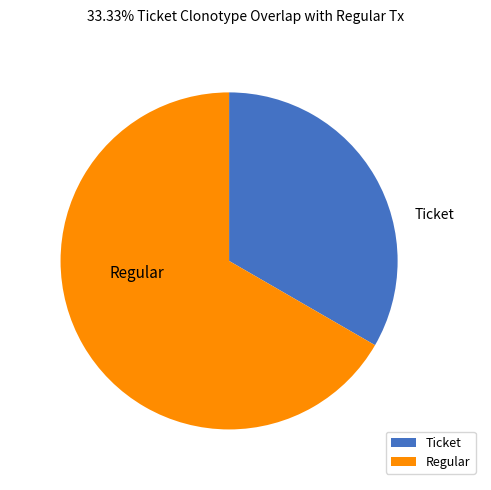

Count the number of slices in the pie.

2